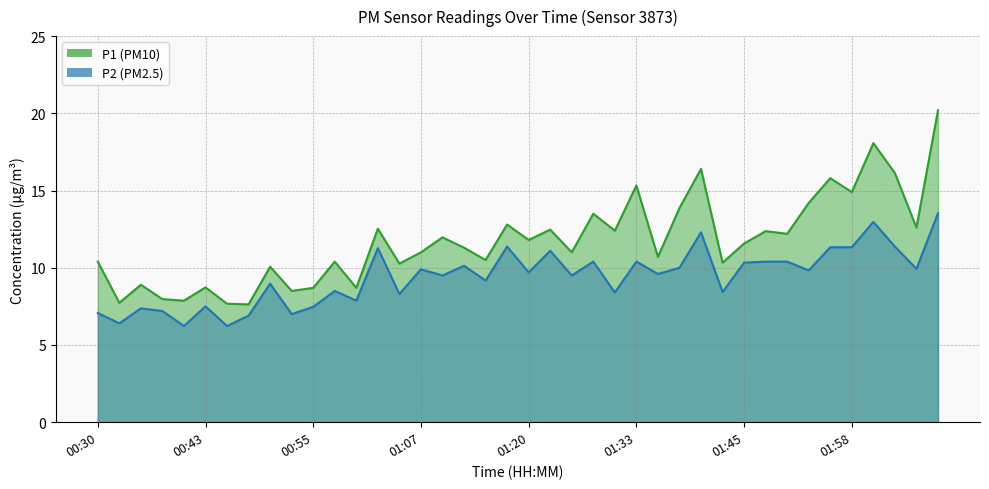

At which label is P2 closest to 9?

00:50